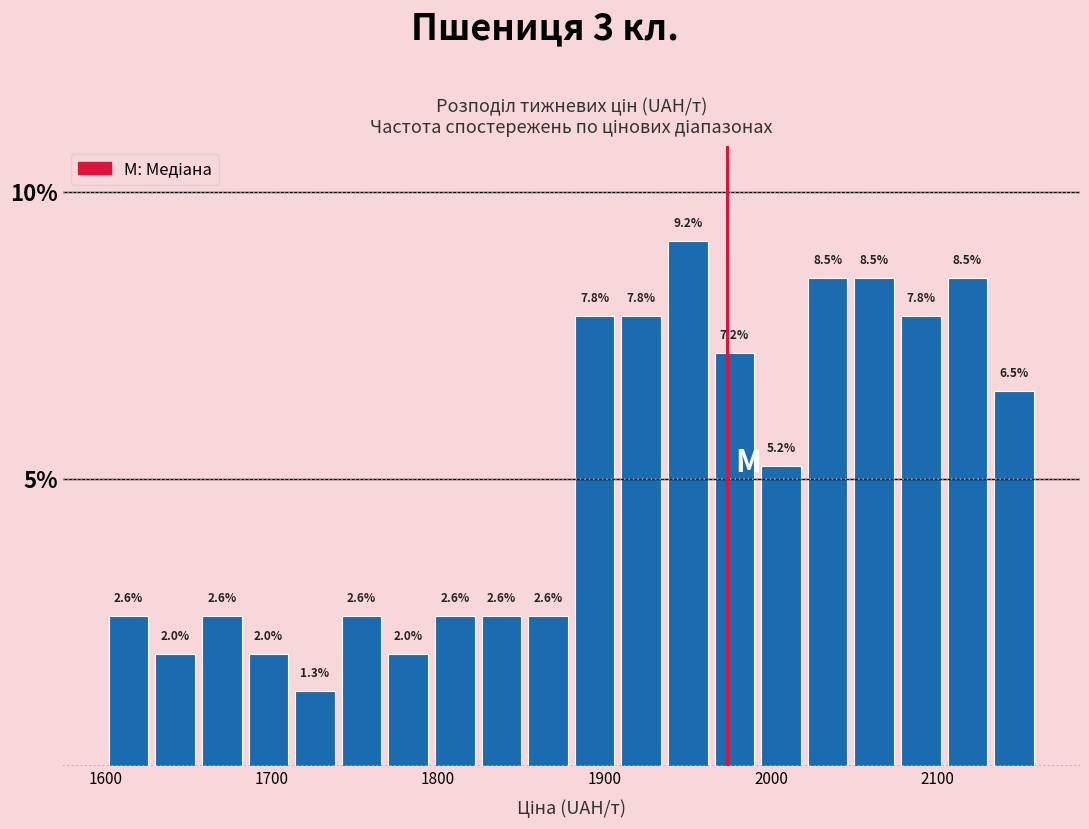

Around what value on the x-axis is the tallest bar? Give the approximate position of its centre, as read against the axis.

1950